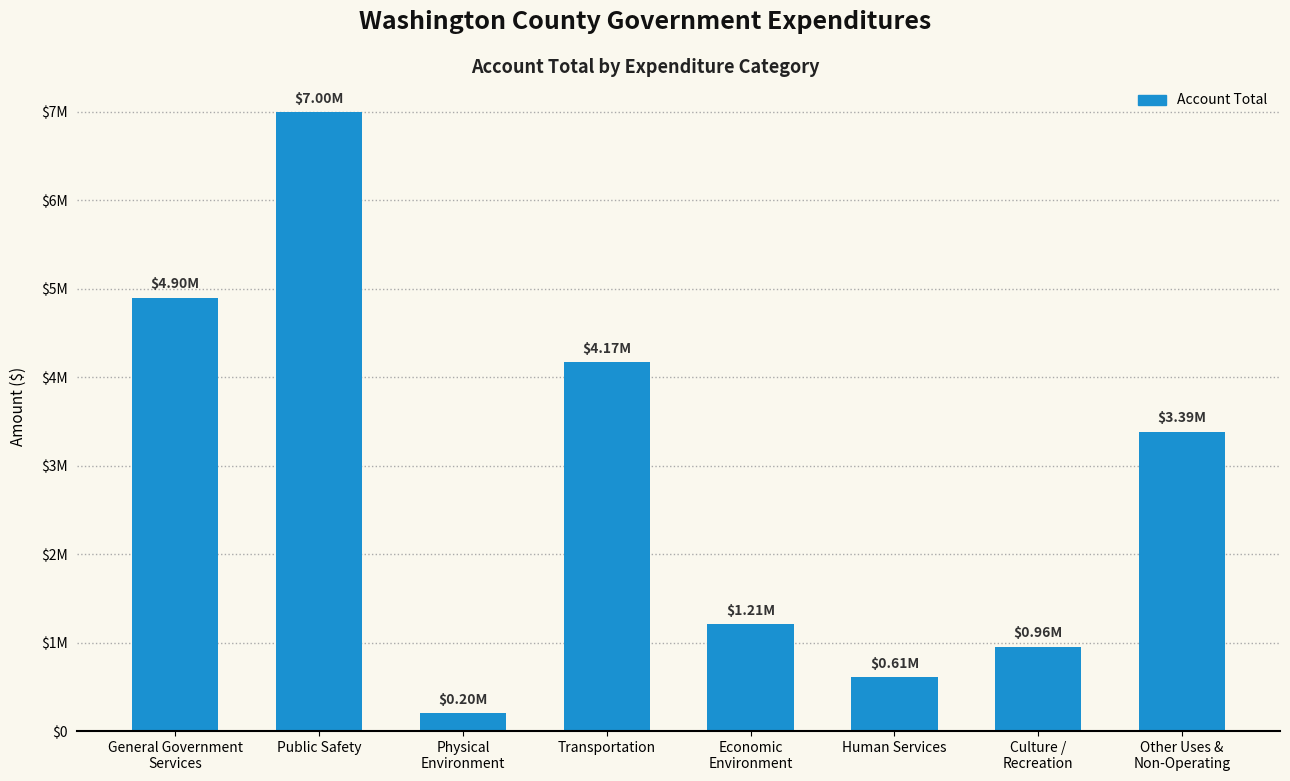

True or false: the data shows 1516802 at Transportation.

False